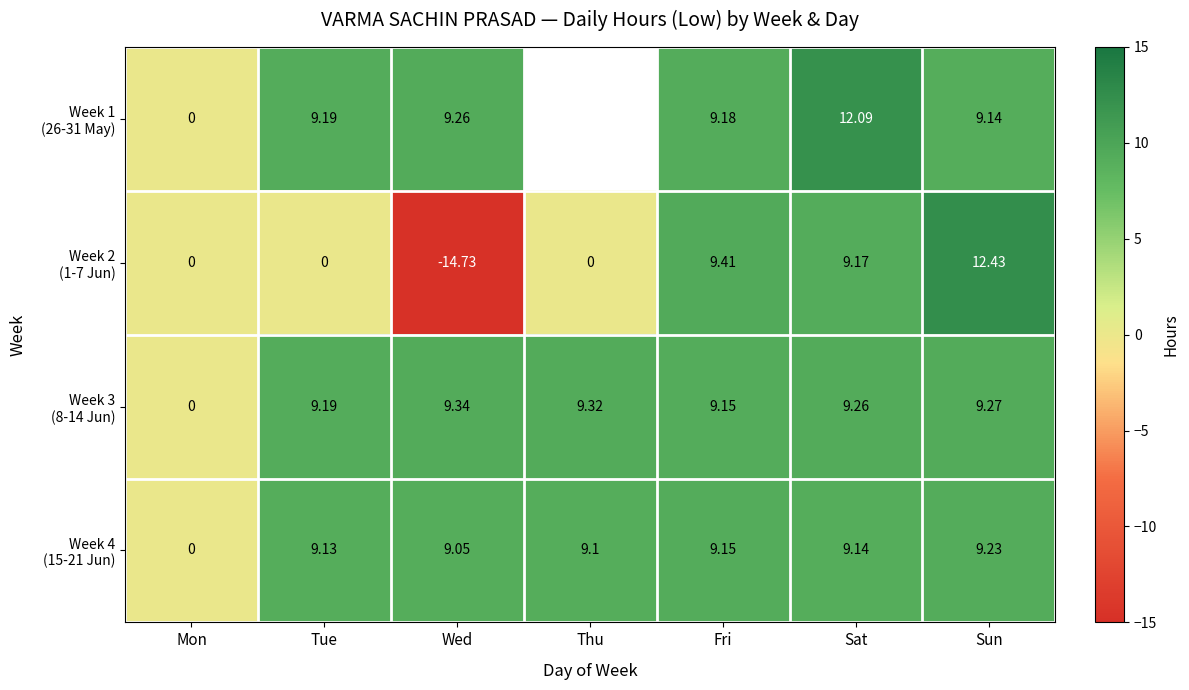

At which label does Week 3 (8-14 Jun) first exceed 9?

Tue